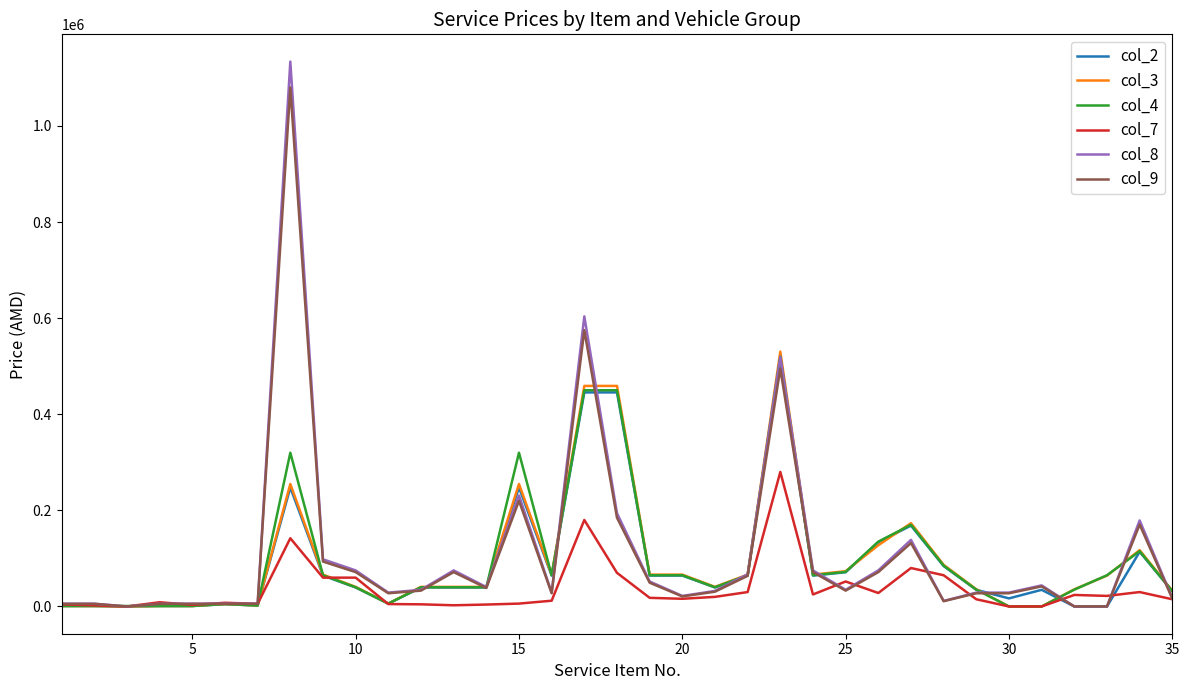

Which series has the largest range (max minus min)?

col_8